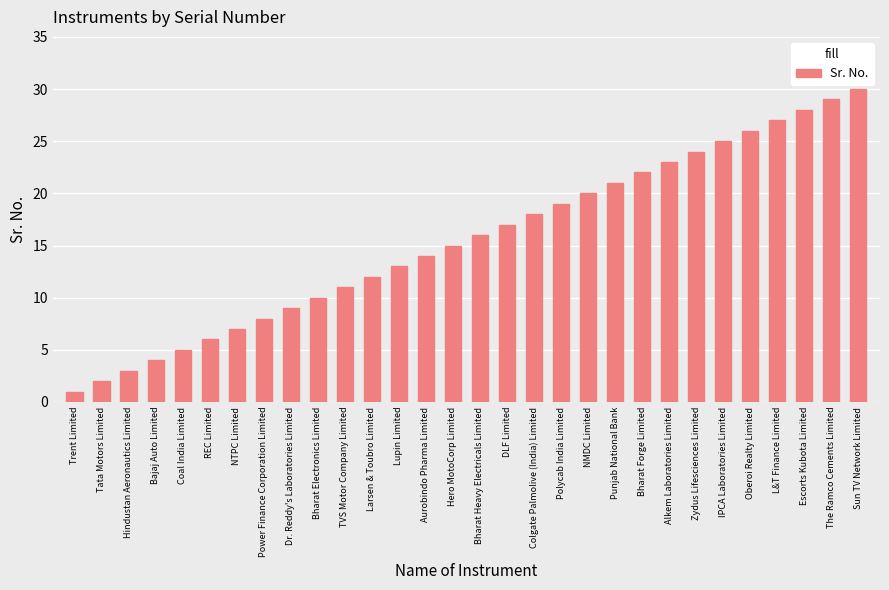

Reading right to left, extract all data points from this chart.

30	29	28	27	26	25	24	23	22	21	20	19	18	17	16	15	14	13	12	11	10	9	8	7	6	5	4	3	2	1